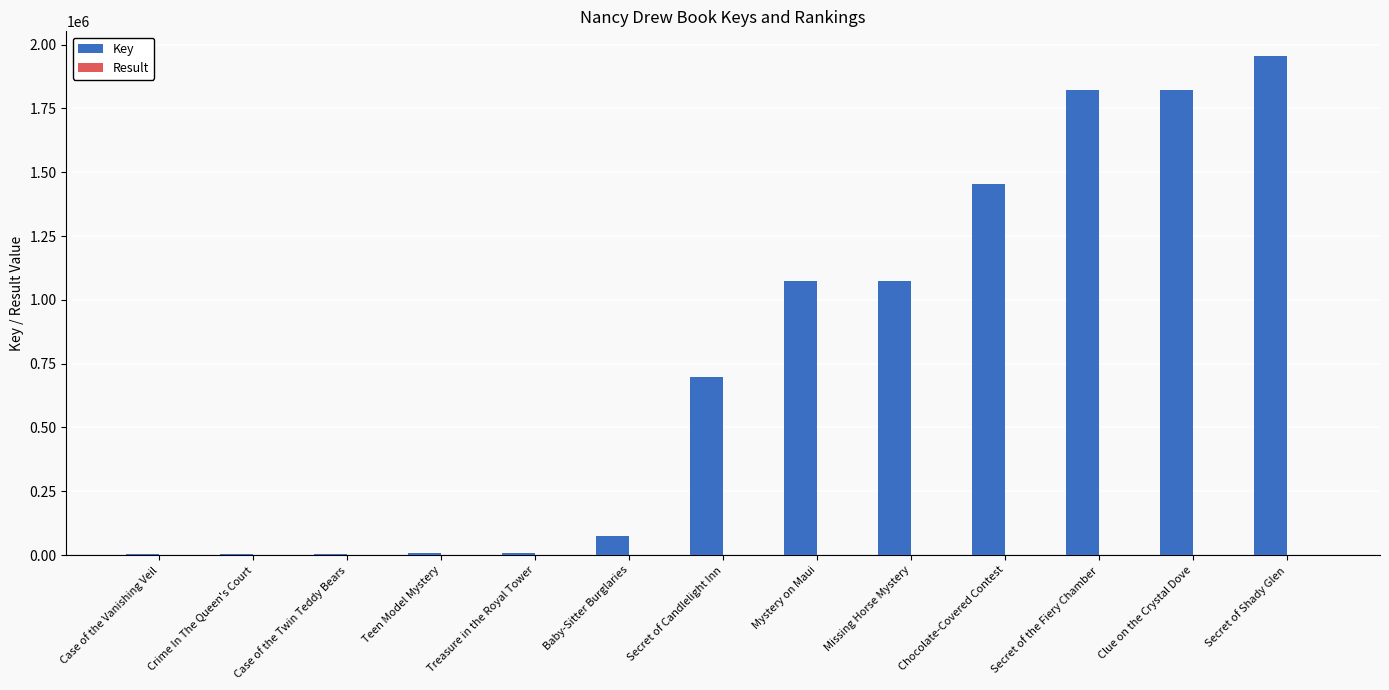

True or false: Key has a value of 1823558 at Clue on the Crystal Dove.

True